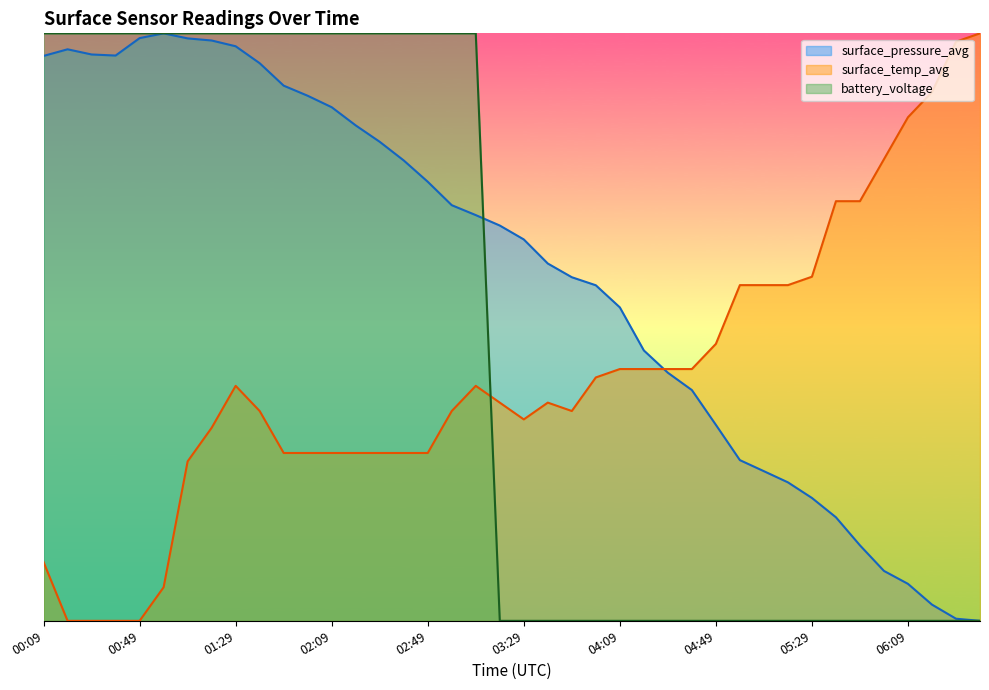

Rank the series at 02:29 from lowest to highest value.

surface_temp_avg, surface_pressure_avg, battery_voltage